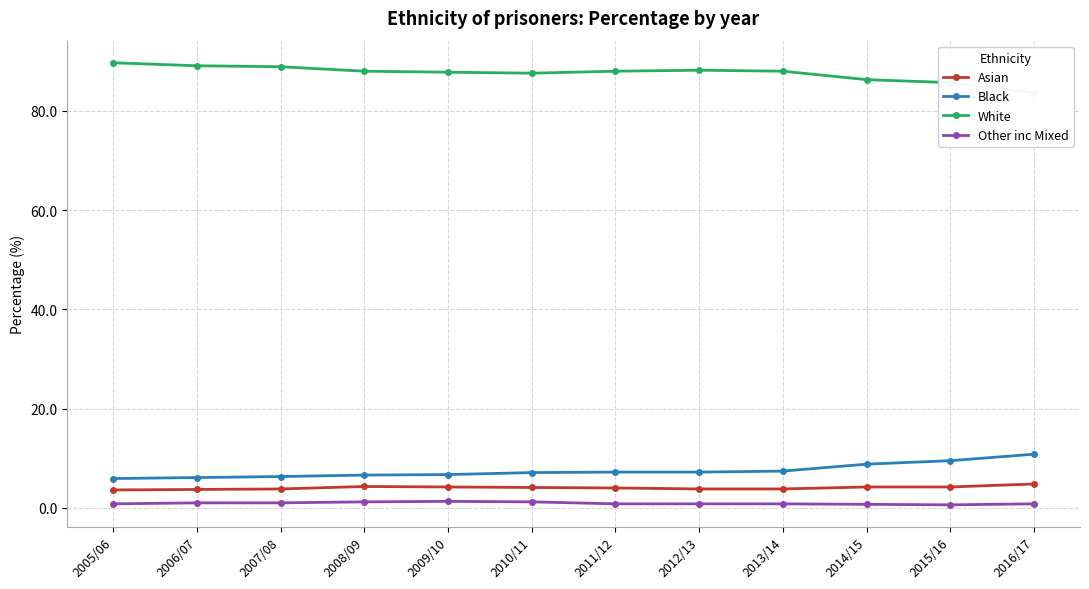

What are all the series names shown in the legend?

Asian, Black, White, Other inc Mixed